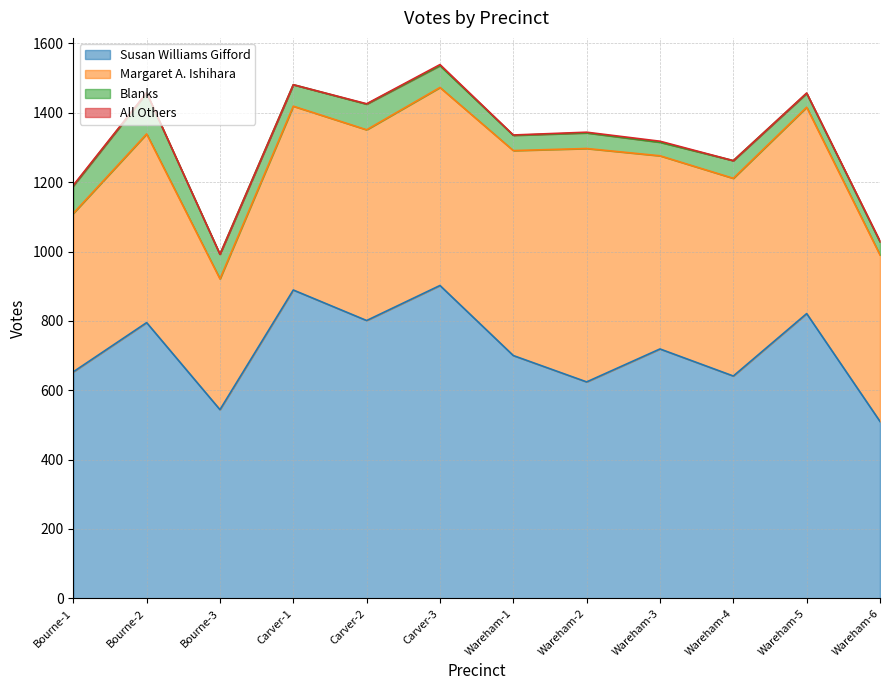

Reading right to left, extract all data points from this chart.

Susan Williams Gifford: 510	821	641	719	624	700	902	801	889	544	795	653
Margaret A. Ishihara: 480	595	570	557	673	591	571	550	530	377	544	457
Blanks: 38	40	51	39	45	44	63	74	62	71	118	79
All Others: 2	1	0	3	2	1	3	1	0	0	1	2